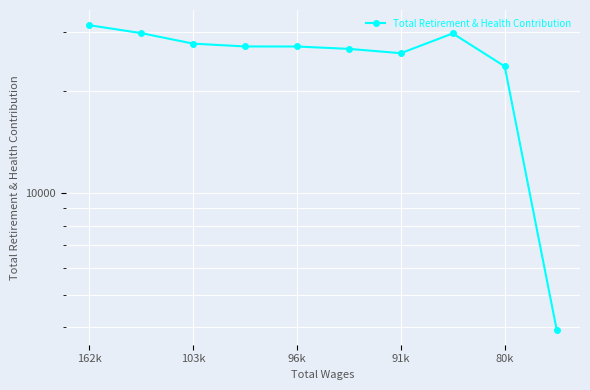

What is the value of the 10th point from the left?

3942